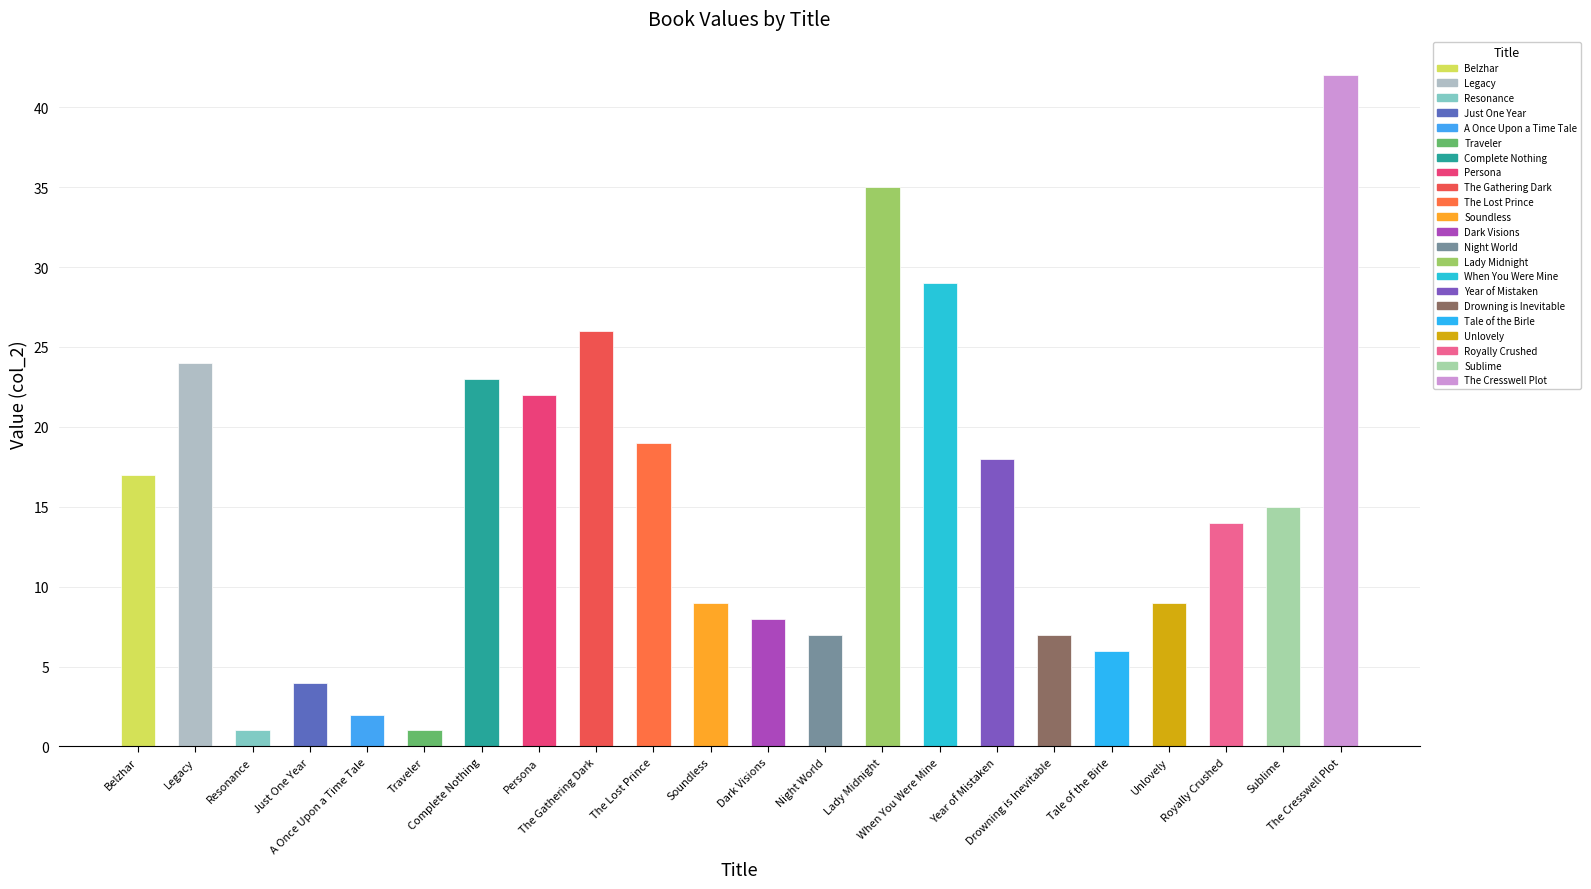

Reading left to right, what are all the values shown in this chart?

Belzhar=17	Legacy=24	Resonance=1	Just One Year=4	A Once Upon a Time Tale=2	Traveler=1	Complete Nothing=23	Persona=22	The Gathering Dark=26	The Lost Prince=19	Soundless=9	Dark Visions=8	Night World=7	Lady Midnight=35	When You Were Mine=29	Year of Mistaken=18	Drowning is Inevitable=7	Tale of the Birle=6	Unlovely=9	Royally Crushed=14	Sublime=15	The Cresswell Plot=42